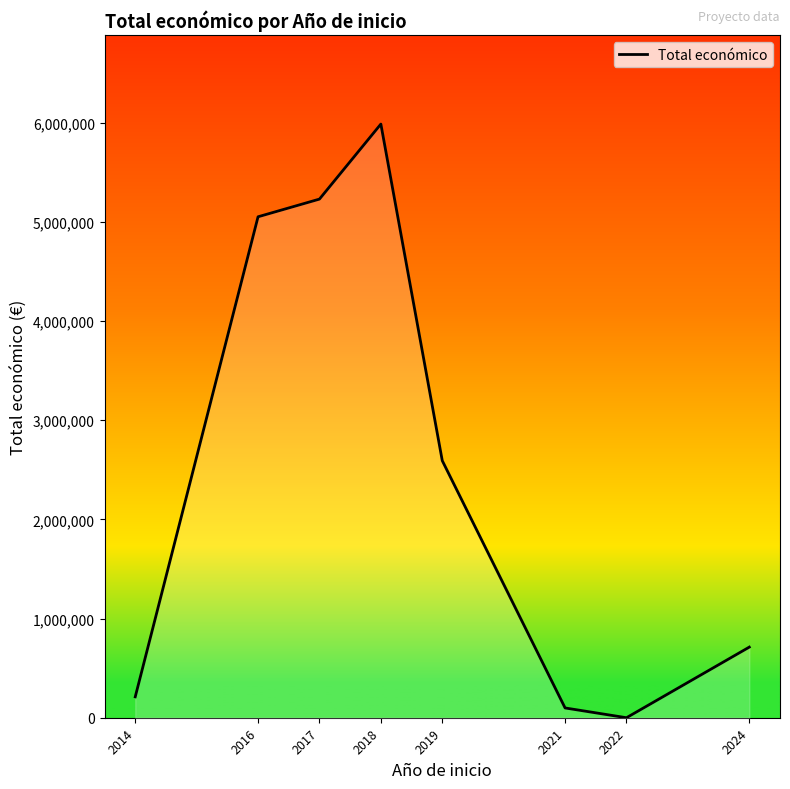

How many values are above zero?

7